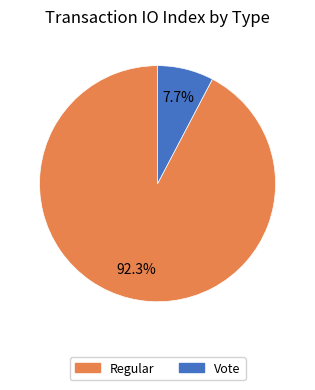

Which slice is the largest?

Regular